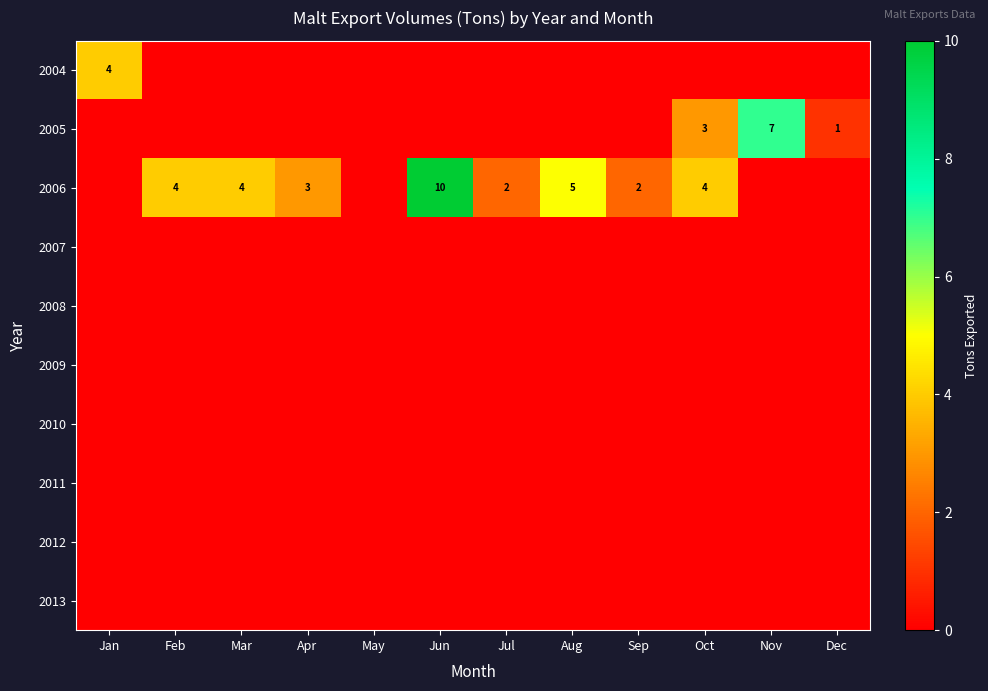

Which series has the largest range (max minus min)?

2006